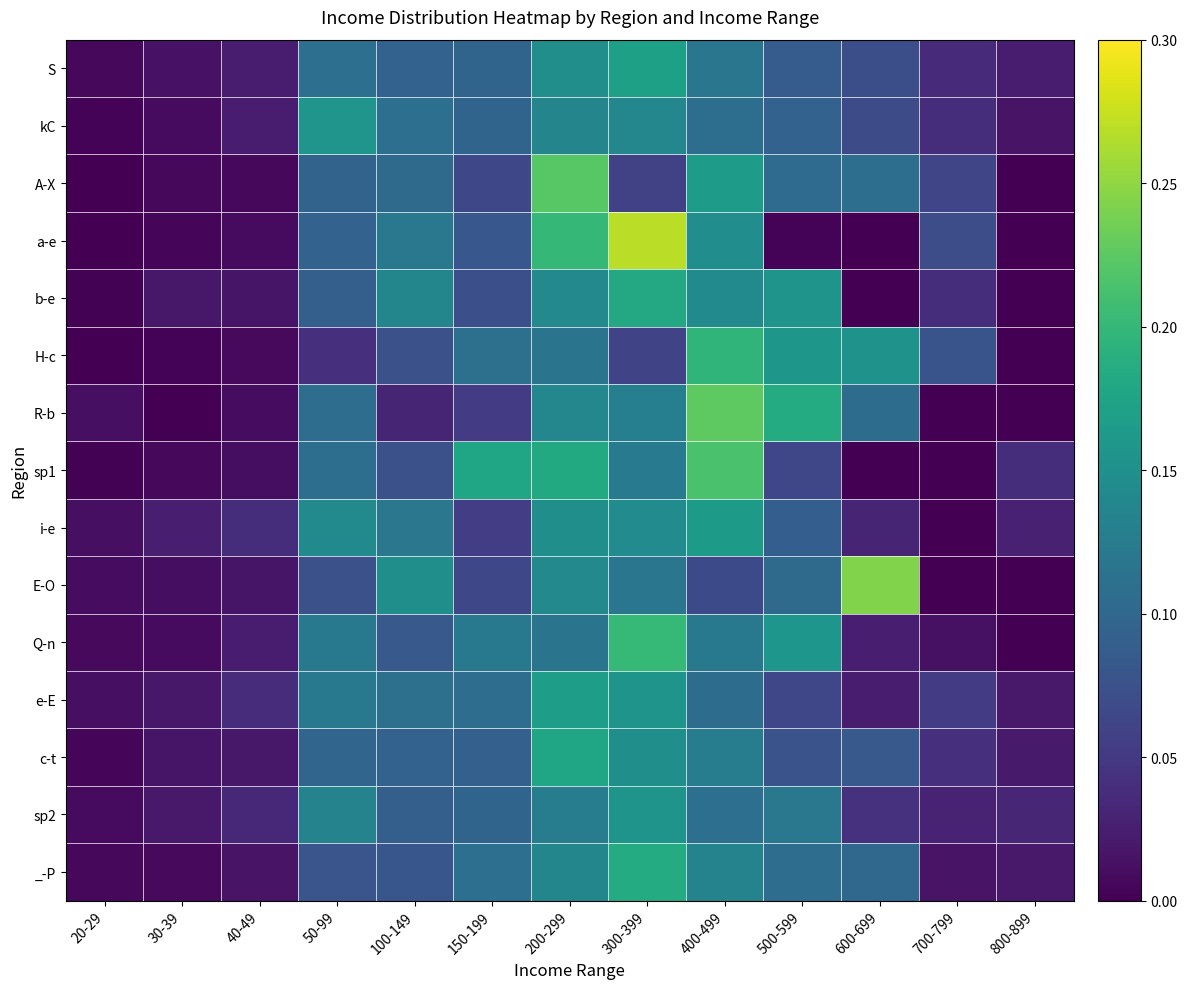

How many series are shown in this chart?

15